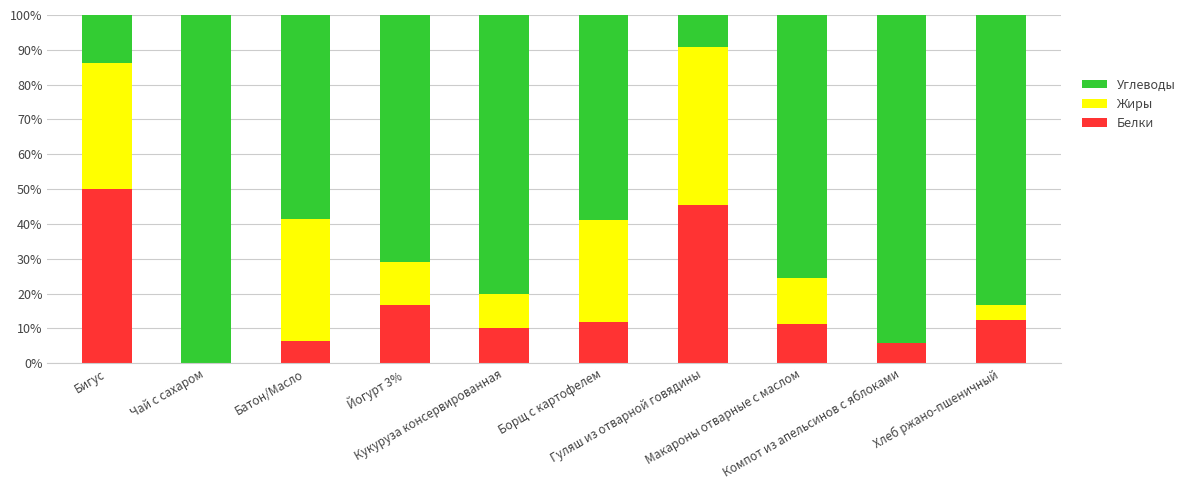

What are all the series names shown in the legend?

Углеводы, Жиры, Белки